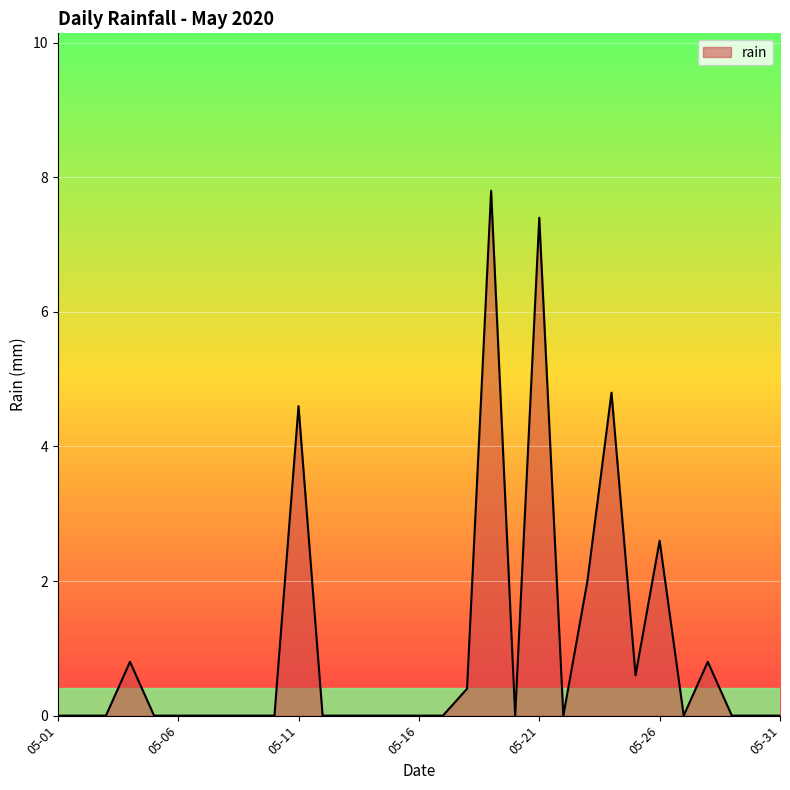

What is the difference between the maximum and minimum values?

7.8